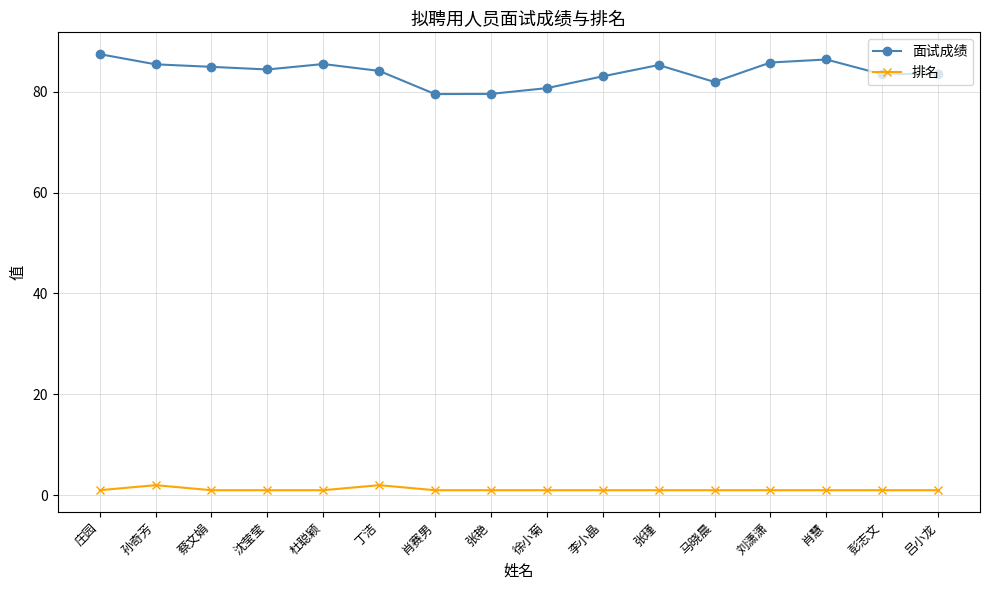

The value of 面试成绩 at 庄园 is 87.4. True or false?

True